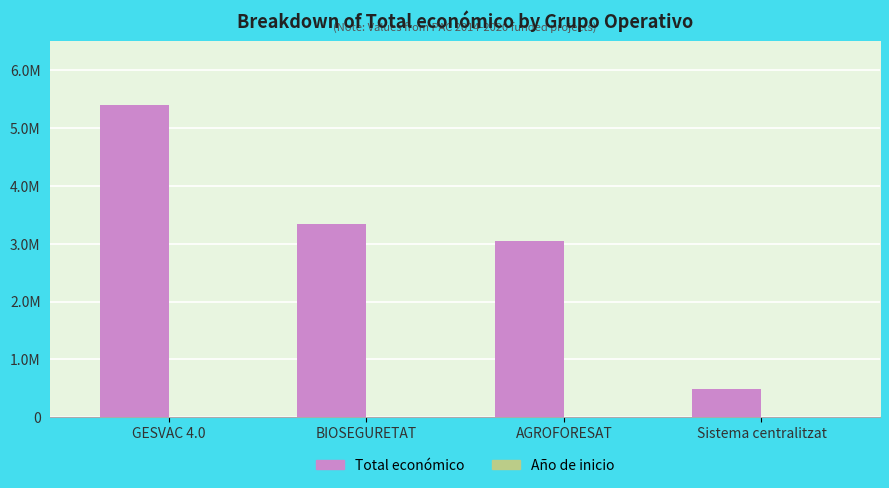

The value of Total económico at BIOSEGURETAT is 3342252. True or false?

True